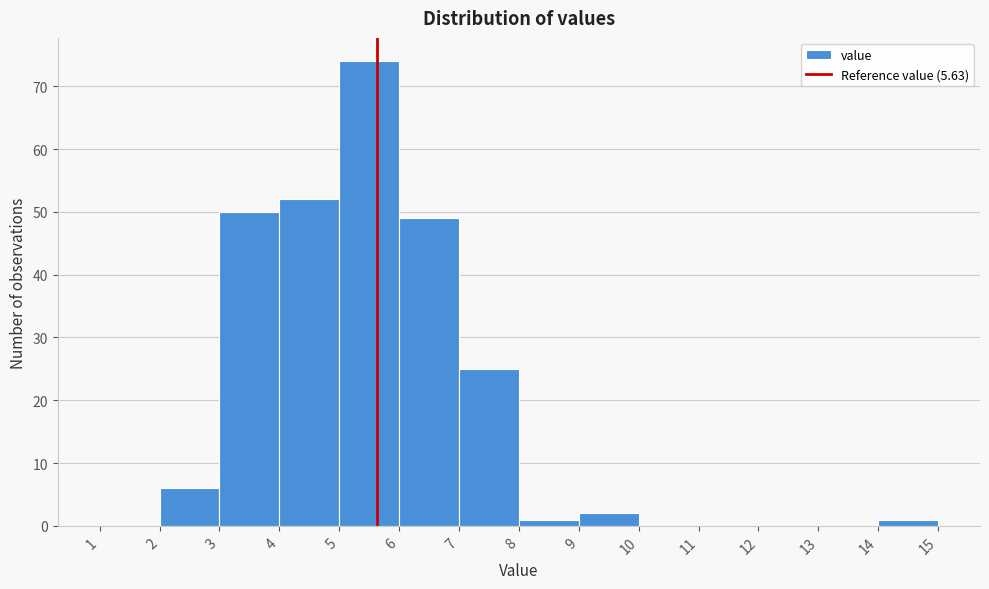

What is the height of the bar covering 14 to 15 on the x-axis? The values are not printed on the chart, so give them approximately, as read against the axis.

1